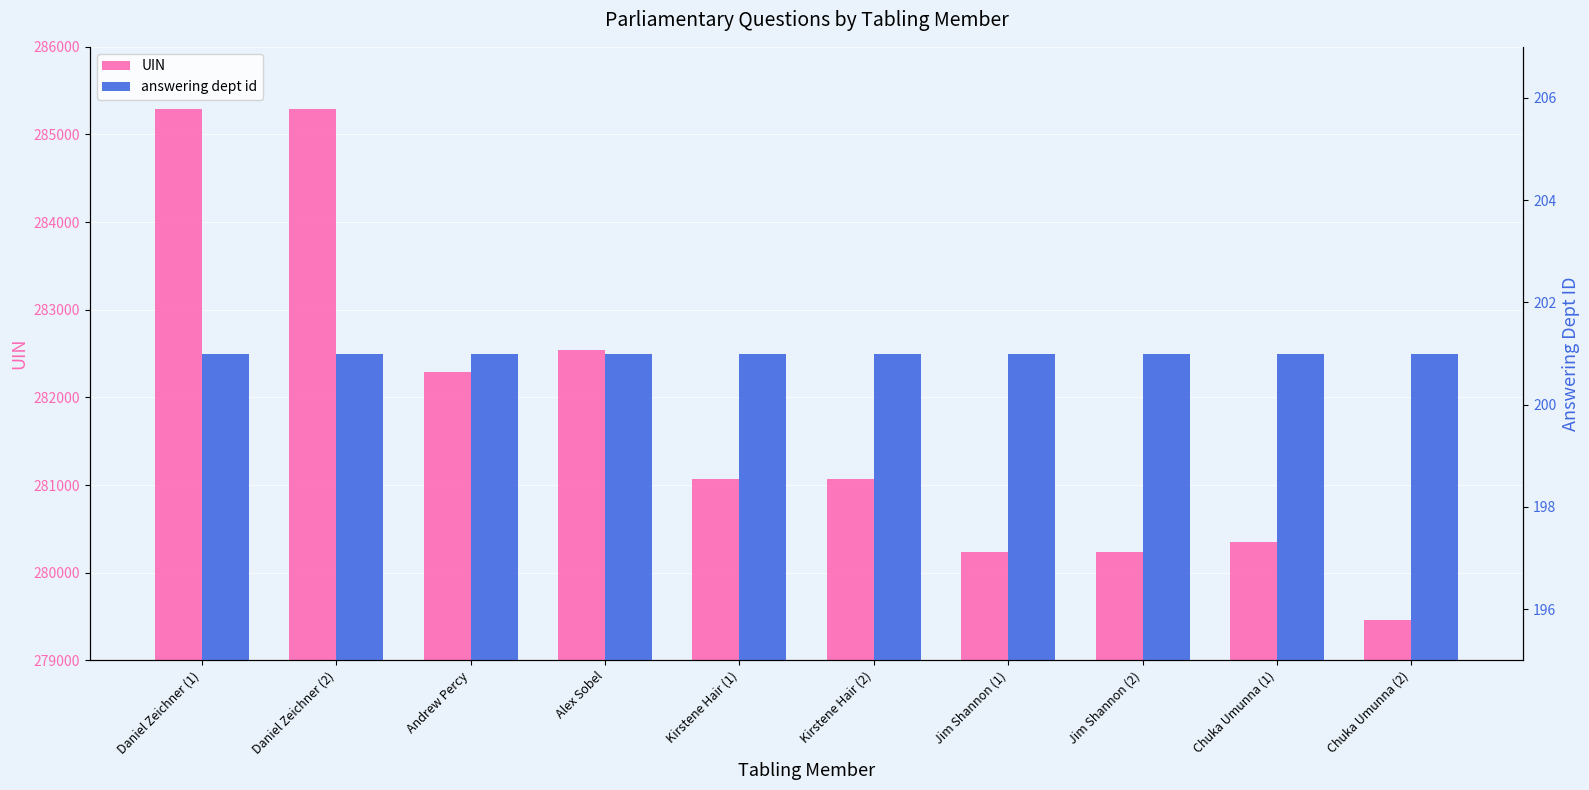

Is it true that answering dept id equals 354 at Kirstene Hair (1)?

False